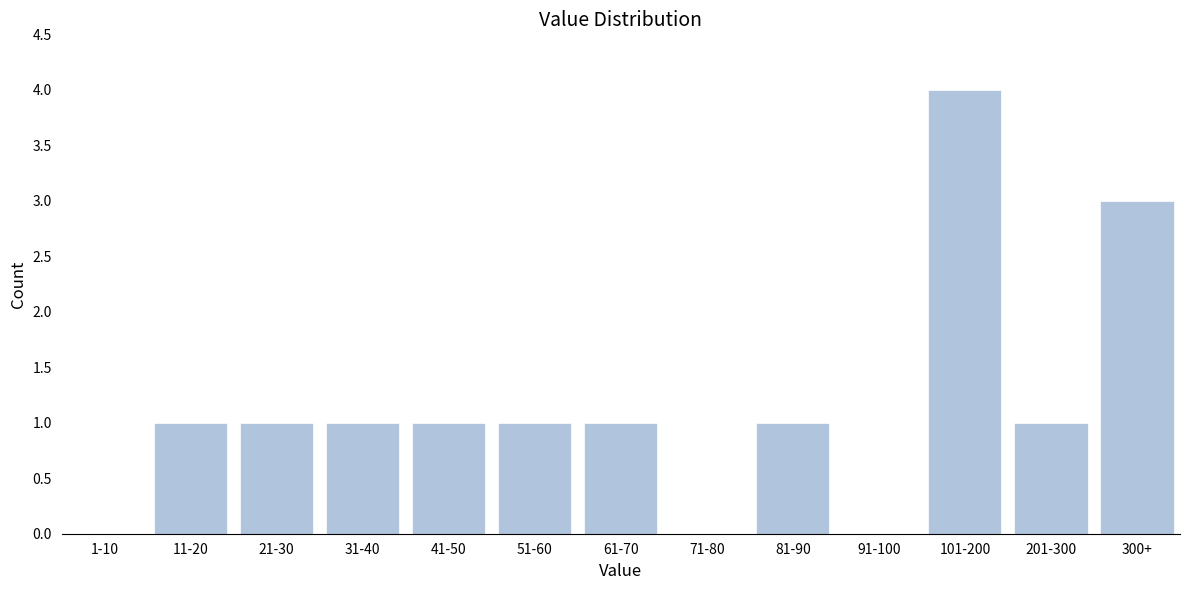

Reading right to left, what are all the values shown in this chart?

300+=3	201-300=1	101-200=4	91-100=0	81-90=1	71-80=0	61-70=1	51-60=1	41-50=1	31-40=1	21-30=1	11-20=1	1-10=0